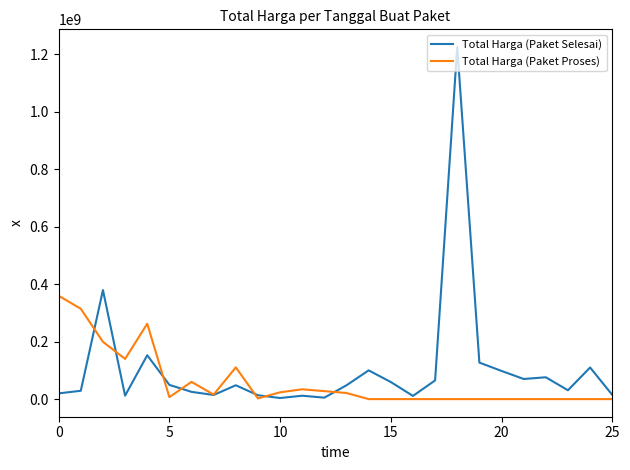

What is the difference between the maximum and minimum values in the Total Harga (Paket Selesai) series?

1220857000